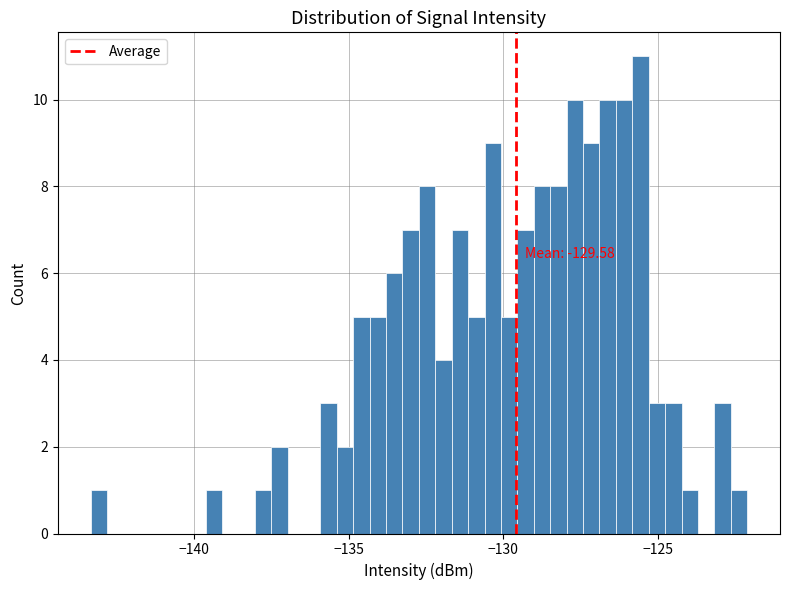

Read against the x-axis, roughly where is the centre of the tallest bar?

-125.5